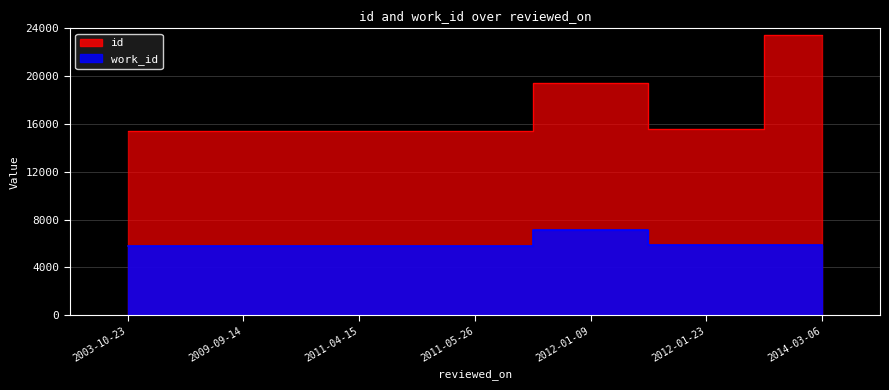

At how many categories does at least one series exceed 20728?

1